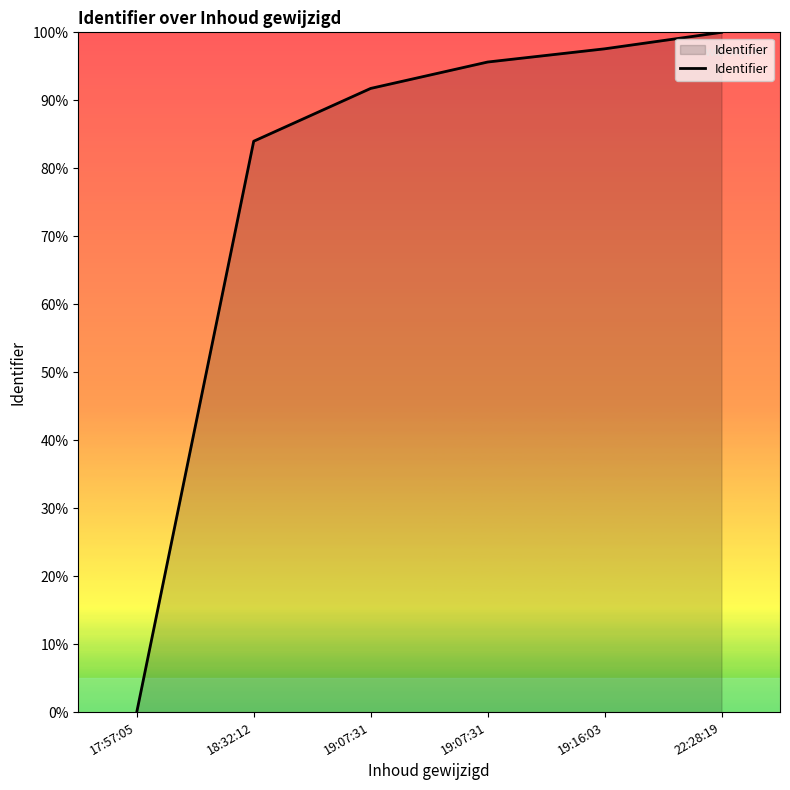

The value at 22:28:19 is 100.0. True or false?

True